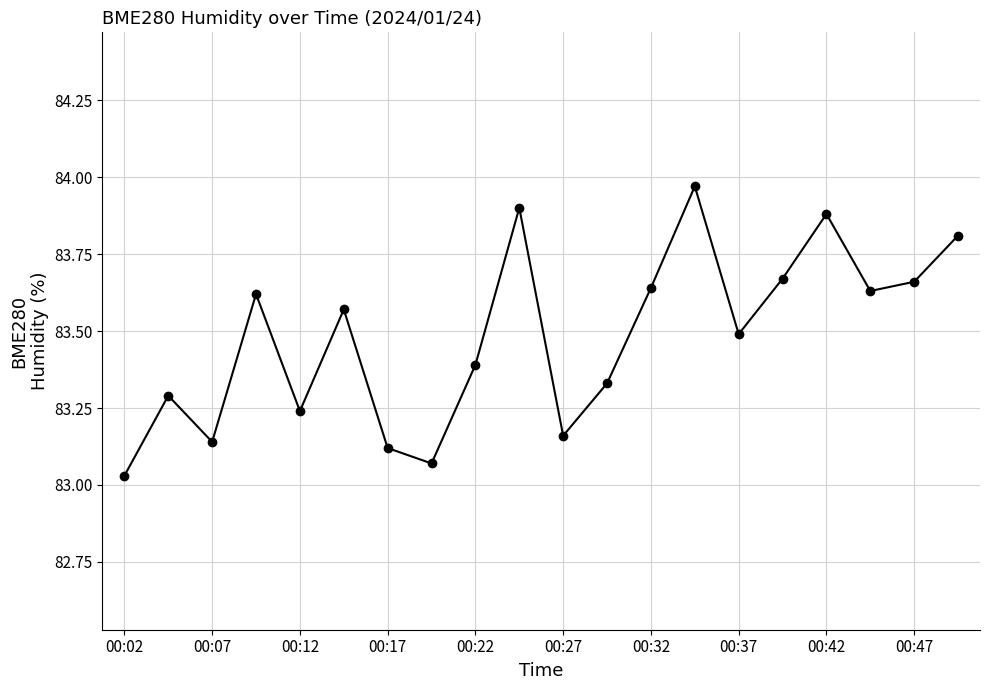

What is the value of the 20th point from the left?

83.8